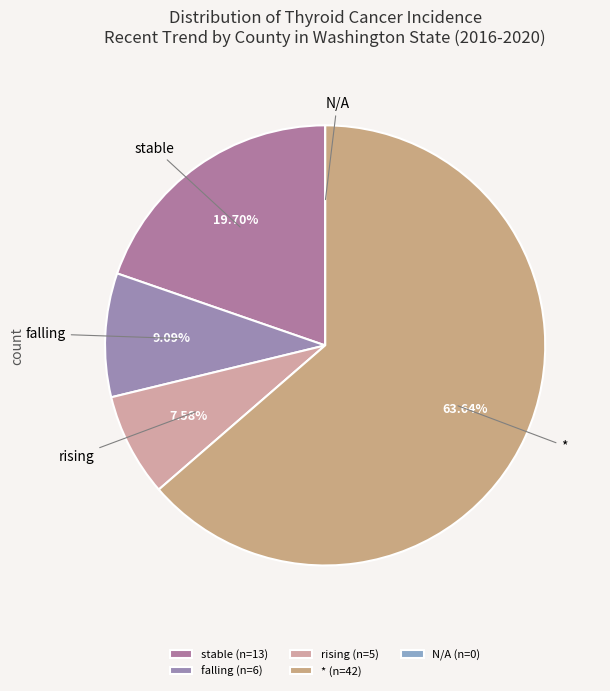

Is there a majority slice in this chart?

Yes